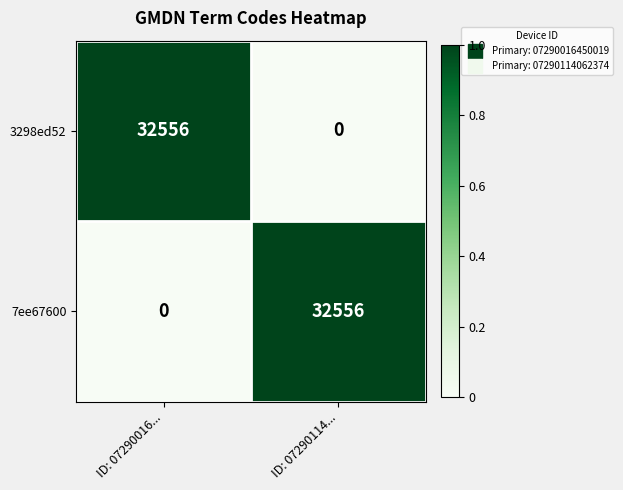

At which label does 3298ed52 reach its peak?

ID: 07290016...